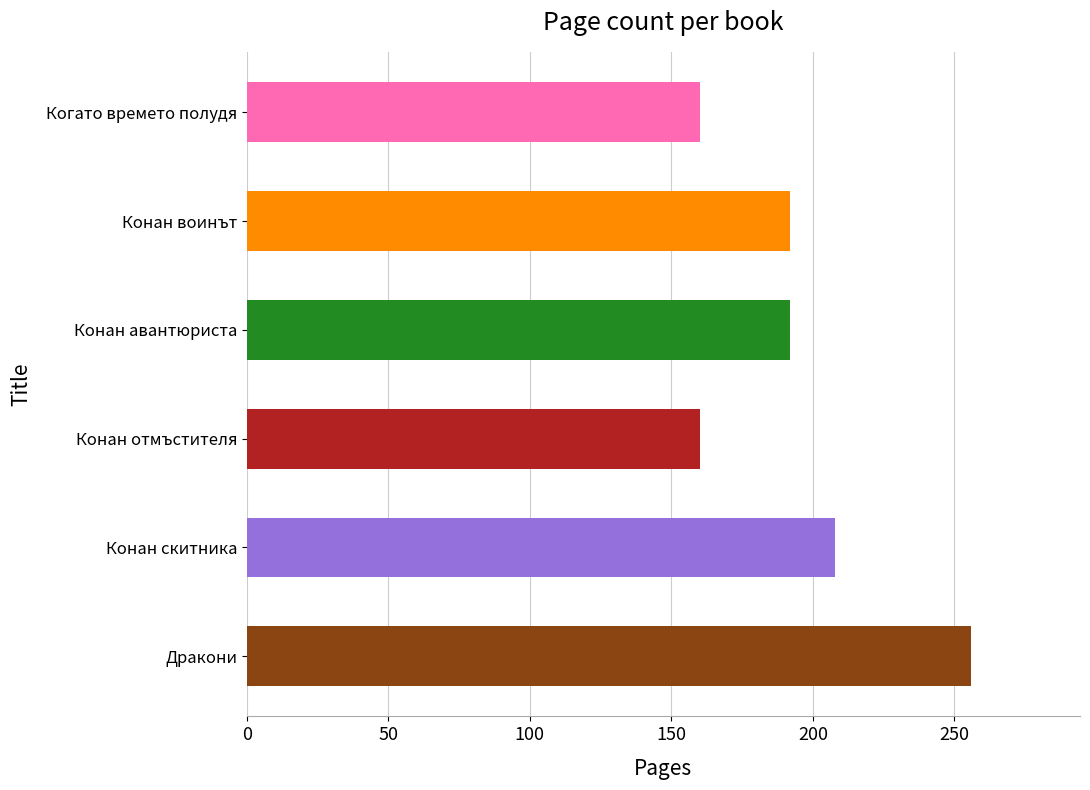

What is the ratio of the value at Дракони to the value at Конан скитника?

1.2